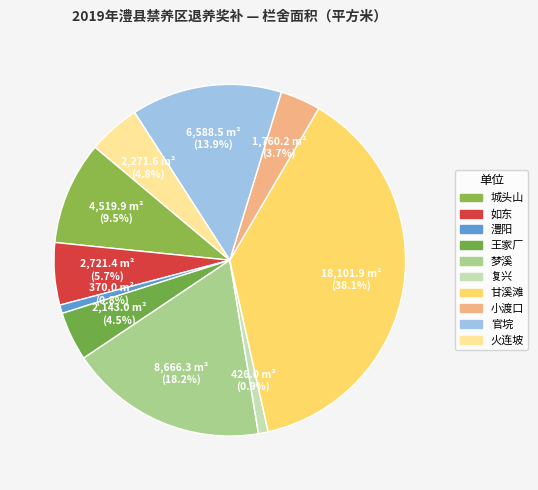

Count the number of slices in the pie.

10